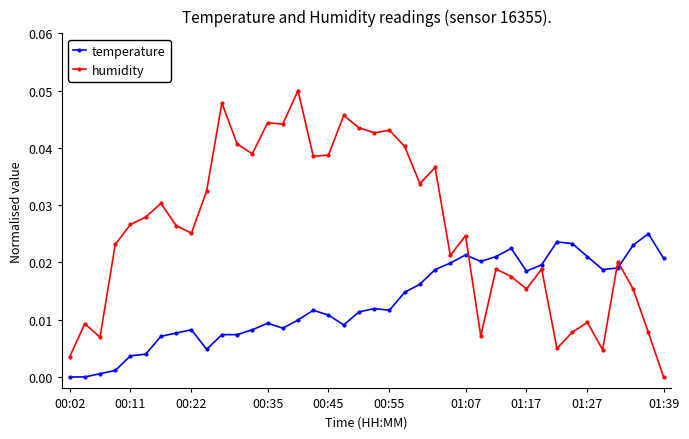

Rank the series by their maximum value, from lowest to highest.

temperature, humidity